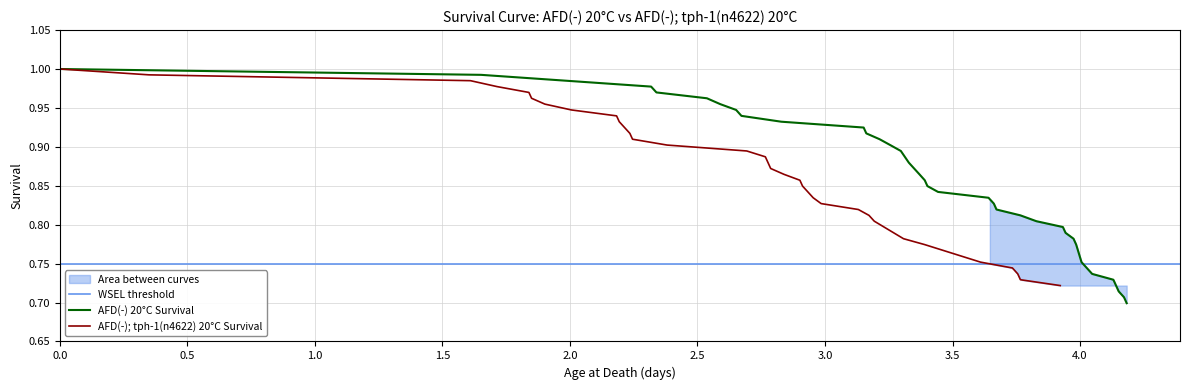

True or false: AFD(-) tph-1 20C Survival and AFD(-) 20C Survival intersect in this chart.

False